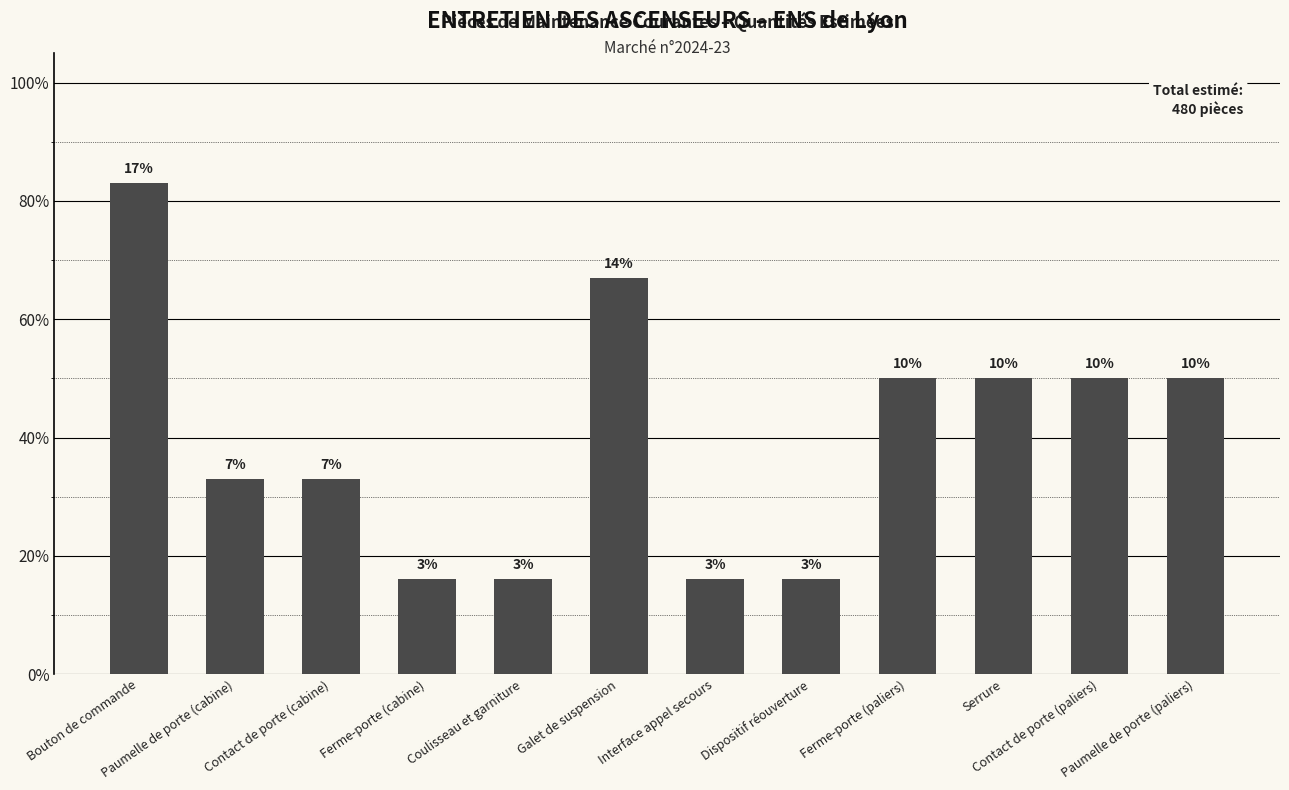

Rank the categories by value from lowest to highest.

Ferme-porte (cabine), Coulisseau et garniture, Interface appel secours, Dispositif réouverture, Paumelle de porte (cabine), Contact de porte (cabine), Ferme-porte (paliers), Serrure, Contact de porte (paliers), Paumelle de porte (paliers), Galet de suspension, Bouton de commande